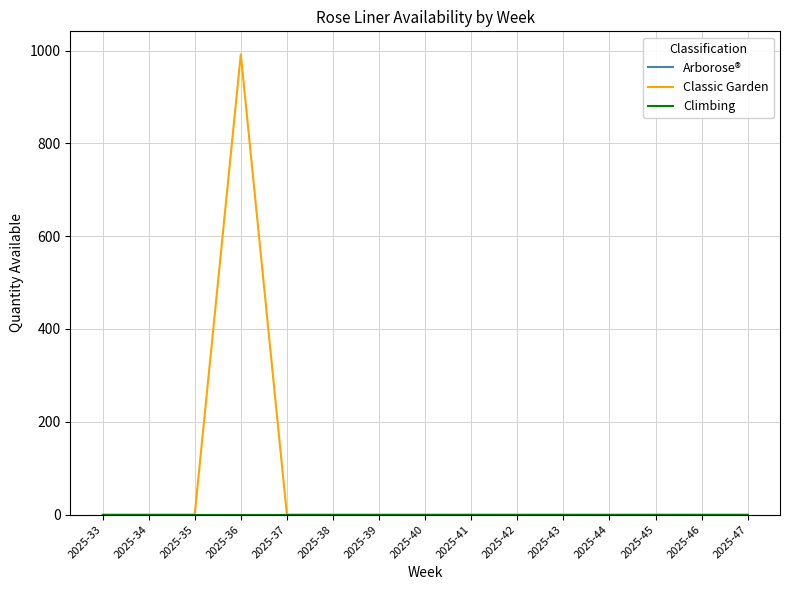

Does the chart display data point markers on the line(s)?

No